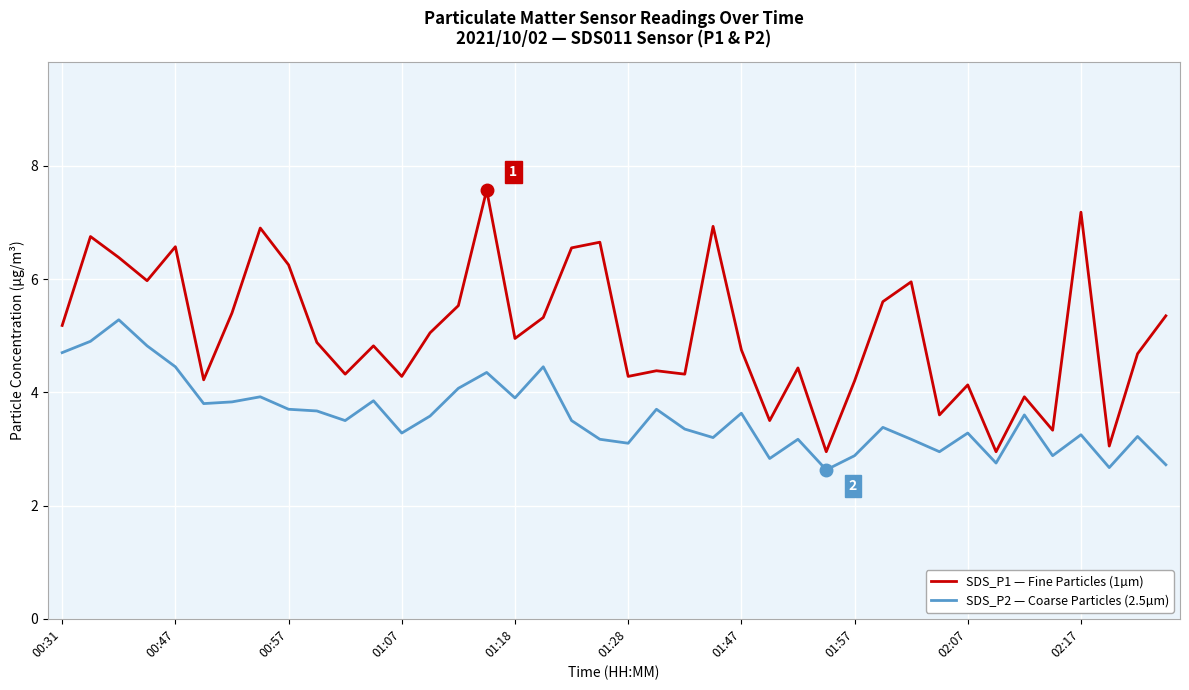

True or false: SDS_P1 — Fine Particles (1µm) and SDS_P2 — Coarse Particles (2.5µm) cross at least once.

False